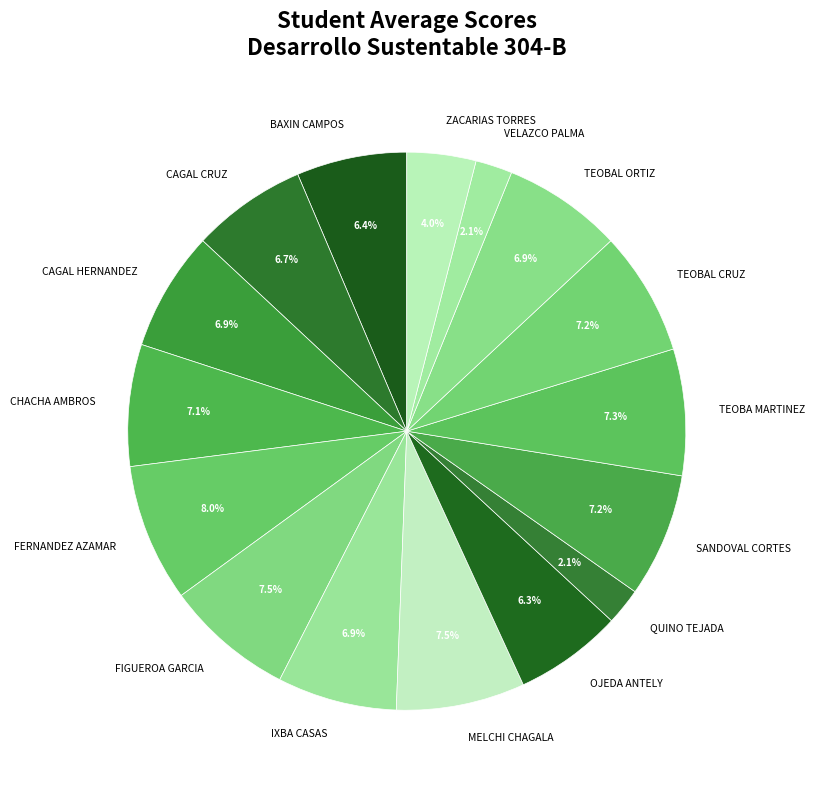

What is the ratio of the value at BAXIN CAMPOS to the value at SANDOVAL CORTES?

0.9